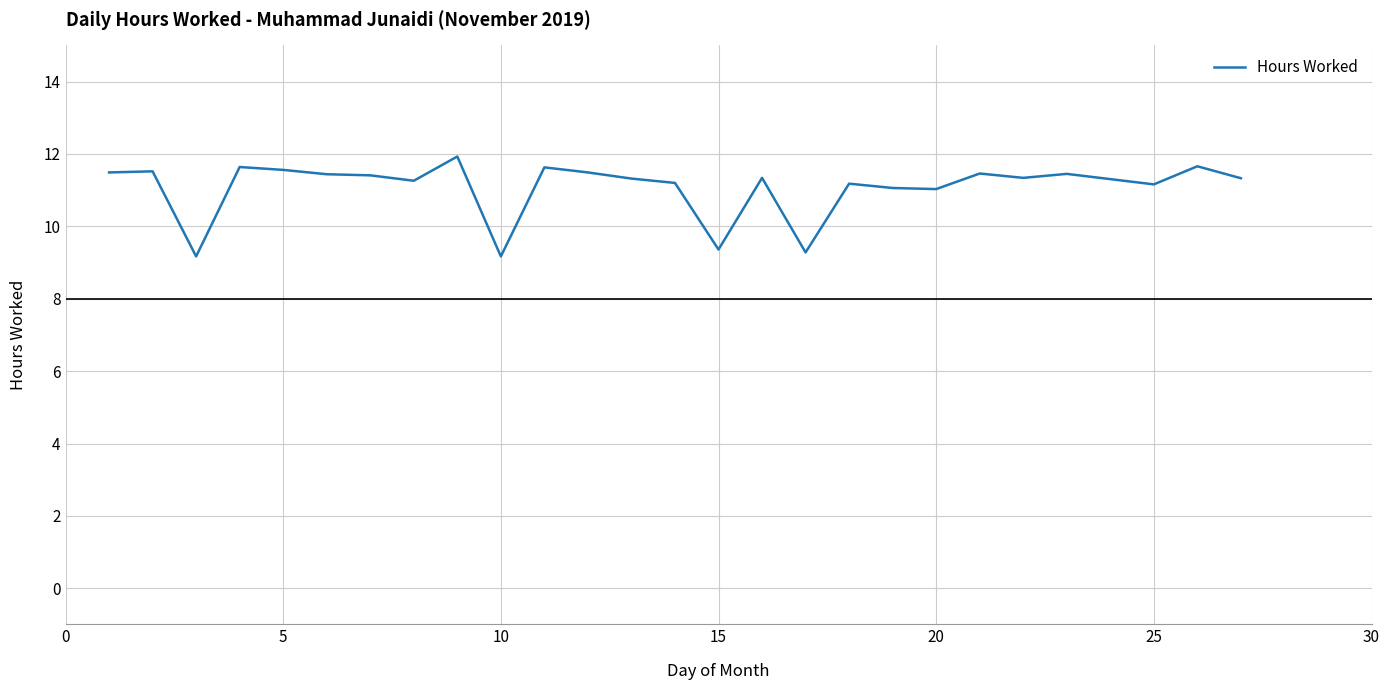

What is the greatest value displayed?

11.9